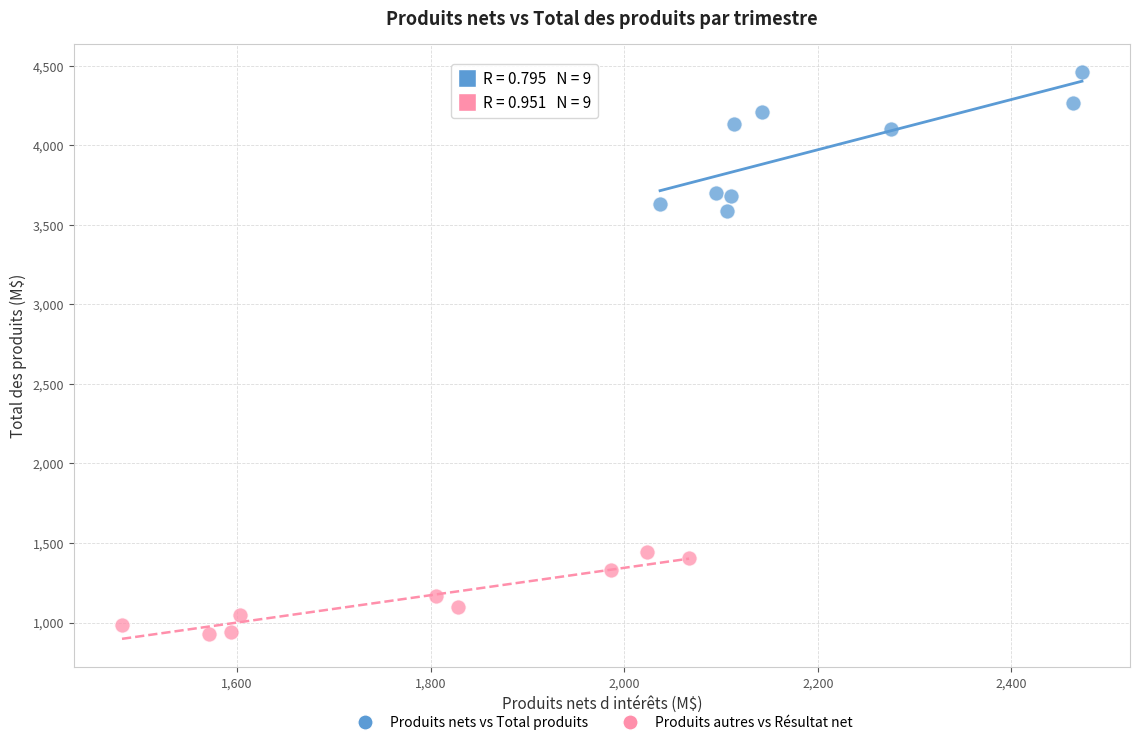

Which series reaches the minimum Y coordinate?

Produits autres vs Résultat net